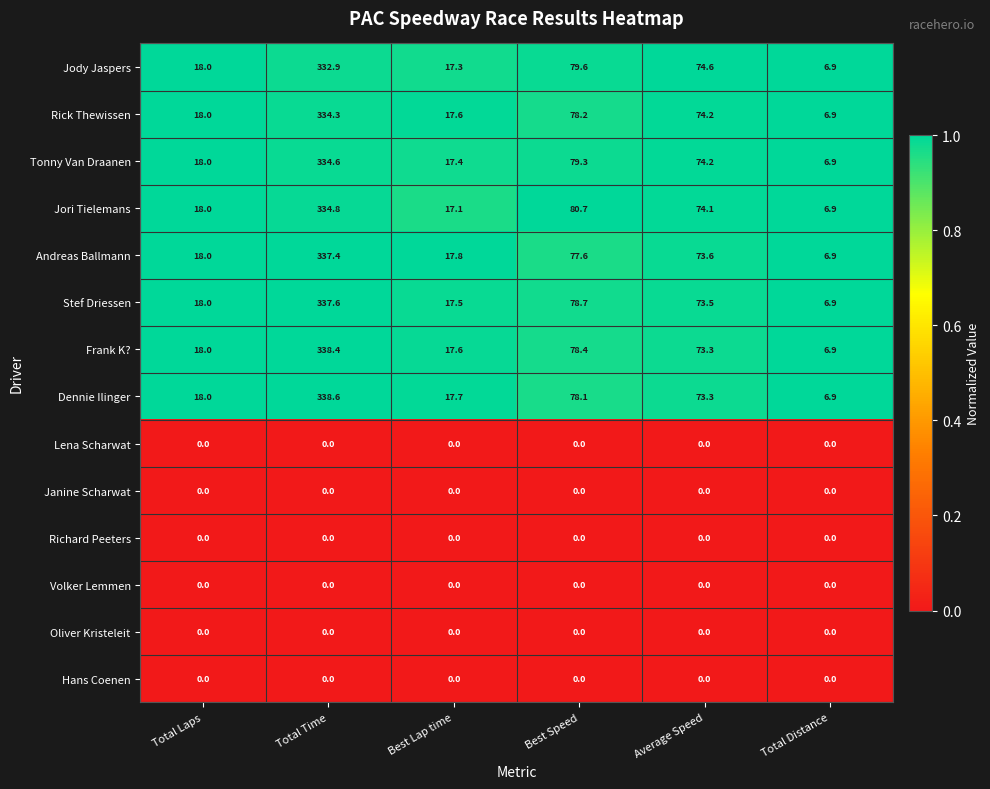

At how many categories does at least one series exceed 0?

6